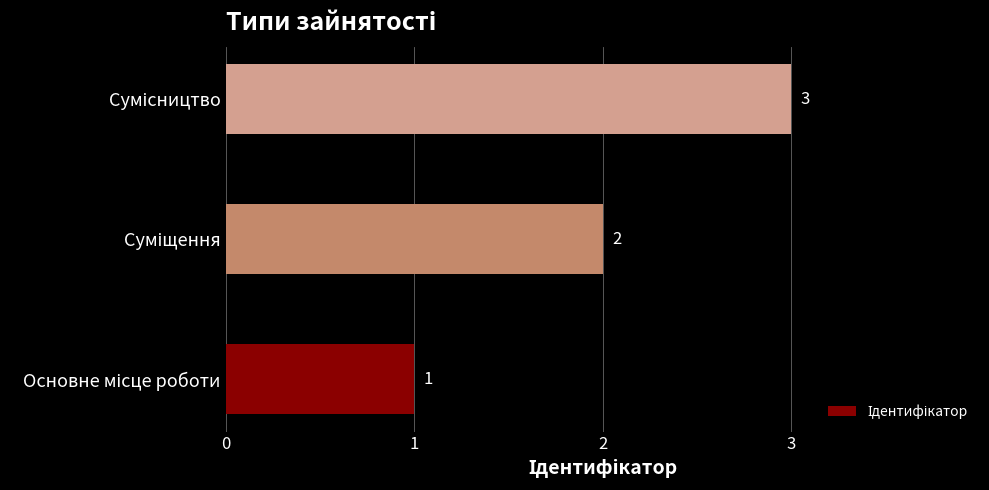

Count the values in the range 1 to 3.

3